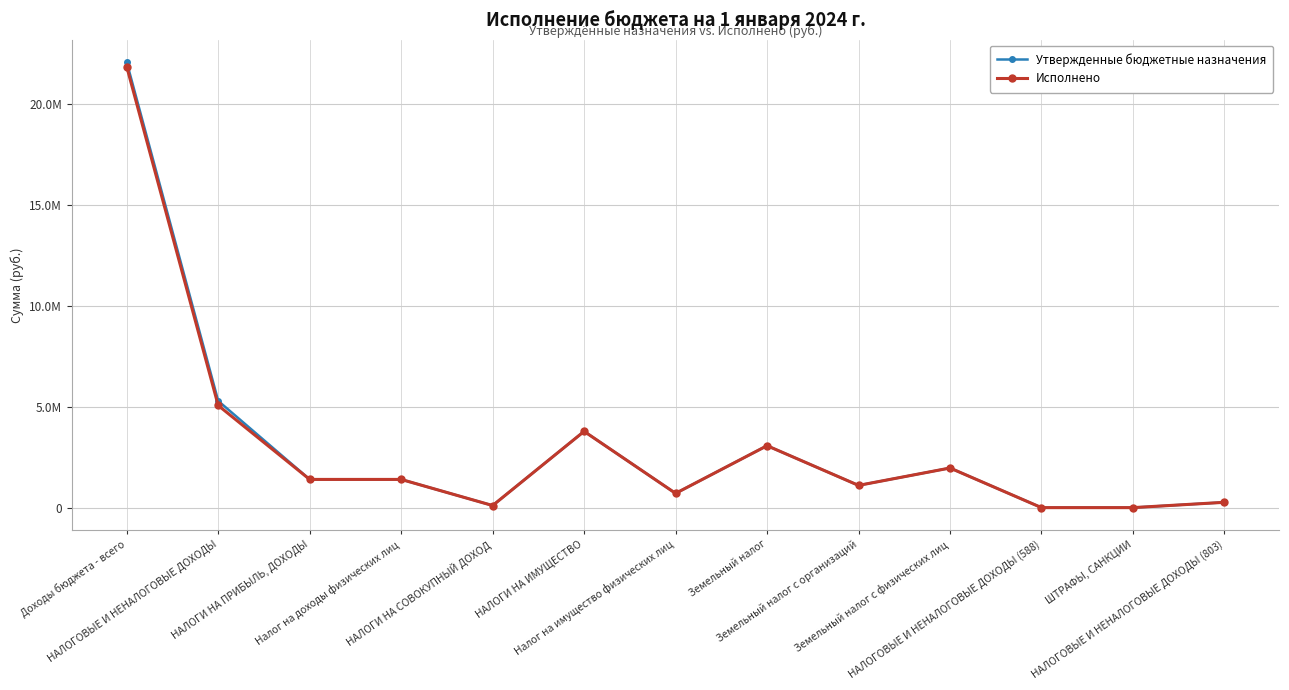

What is the label of the 11th point from the left?

НАЛОГОВЫЕ И НЕНАЛОГОВЫЕ ДОХОДЫ (588)